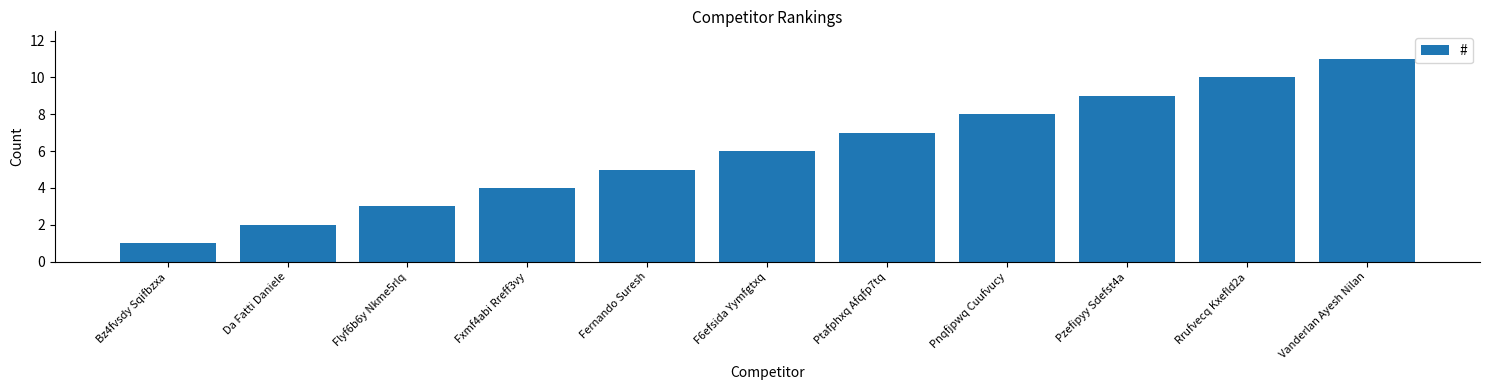

List the labels in order of value, largest first.

Vanderlan Ayesh Nilan, Rrufvecq Kxefld2a, Pzefipyy Sdefst4a, Pnqfjpwq Cuufvucy, Ptafphxq Afqfp7tq, F6efsida Yymfgtxq, Fernando Suresh, Fxmf4abi Rreff3vy, Flyf6b6y Nkme5rlq, Da Fatti Daniele, Bz4fvsdy Sqifbzxa